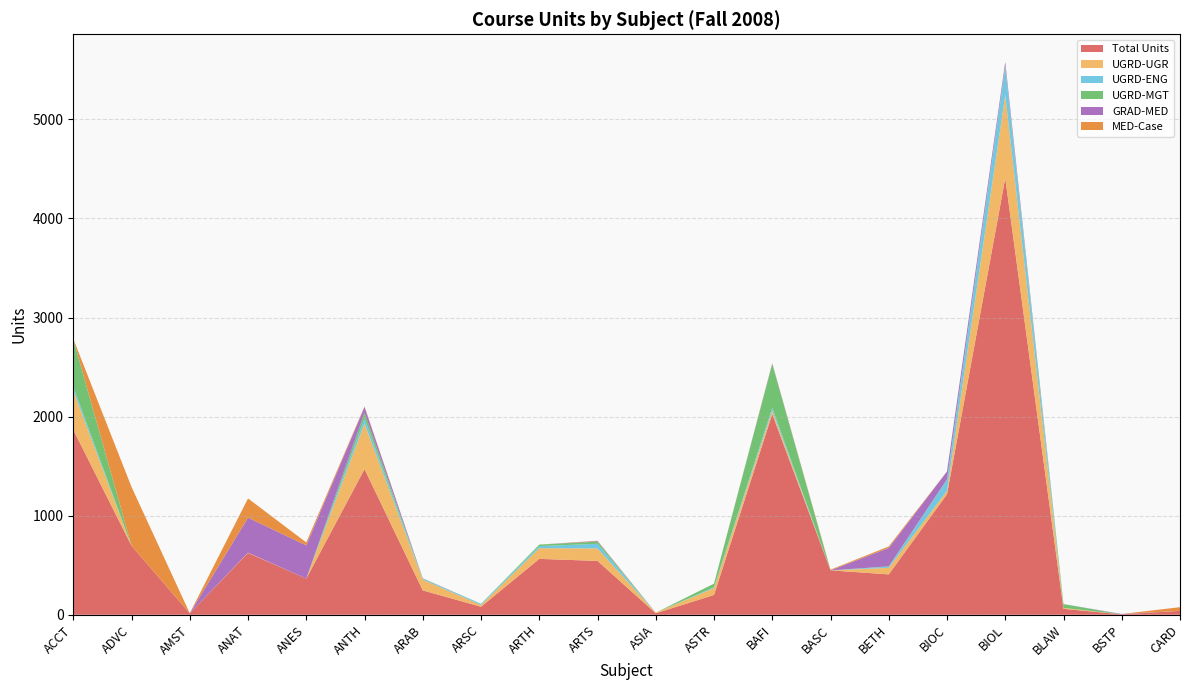

Reading left to right, what are all the values shown in this chart?

Total Units: 1867.0	696.0	15.0	624.0	365.0	1470.0	246.0	81.0	564.0	543.5	15.0	200.0	2026.0	448.0	407.5	1216.0	4405.5	60.0	4.0	39.0
UGRD-UGR: 393.0	0.0	0.0	3.0	0.0	459.0	107.0	18.0	108.0	126.0	6.0	69.0	33.0	0.0	66.0	35.0	840.0	9.0	0.0	0.0
UGRD-ENG: 42.0	0.0	0.0	0.0	0.0	54.0	8.0	12.0	21.0	46.5	0.0	9.0	30.0	0.0	12.0	111.0	280.0	0.0	0.0	0.0
UGRD-MGT: 477.0	0.0	0.0	0.0	0.0	57.0	4.0	0.0	15.0	22.0	0.0	36.0	441.0	0.0	3.0	4.0	16.0	39.0	0.0	0.0
GRAD-MED: 3.0	0.0	0.0	353.0	335.0	57.0	3.0	0.0	0.0	6.0	0.0	0.0	6.0	0.0	186.0	80.0	38.0	0.0	4.0	0.0
MED-Case: 3.0	594.0	0.0	194.0	30.0	6.0	0.0	0.0	0.0	3.0	0.0	0.0	3.0	7.0	15.0	1.0	0.0	0.0	0.0	37.5